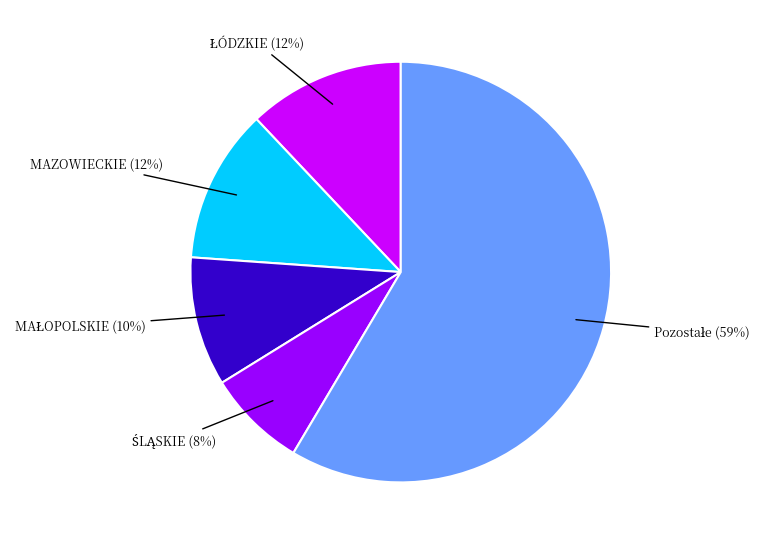

How many slices are in this pie chart?

5